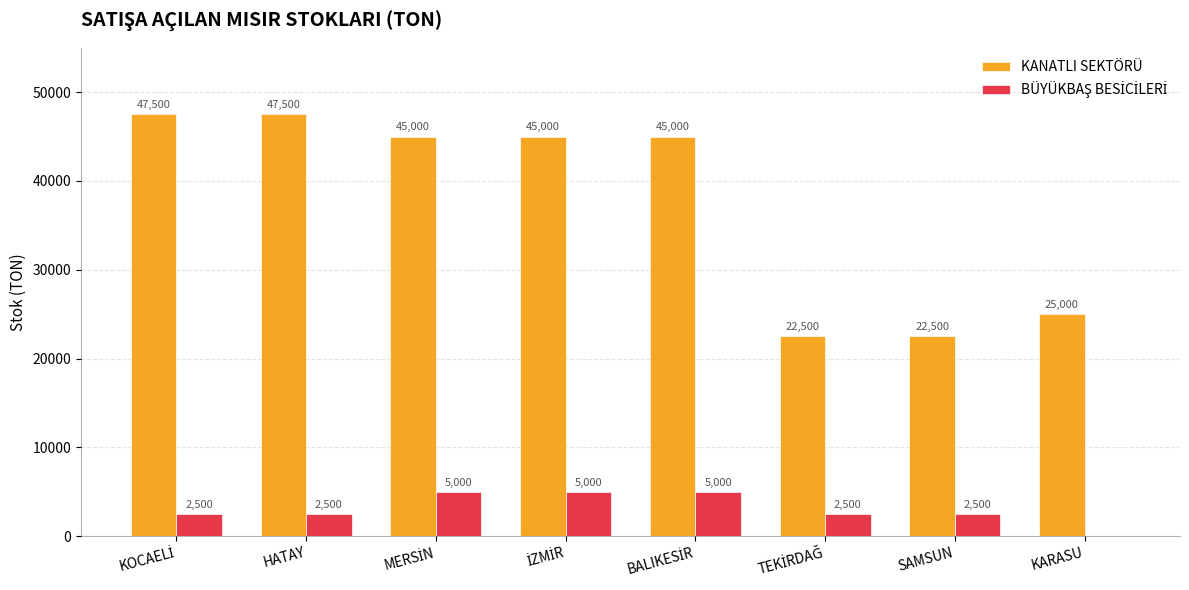

Which series has the largest total across all categories?

KANATLI SEKTÖRÜ